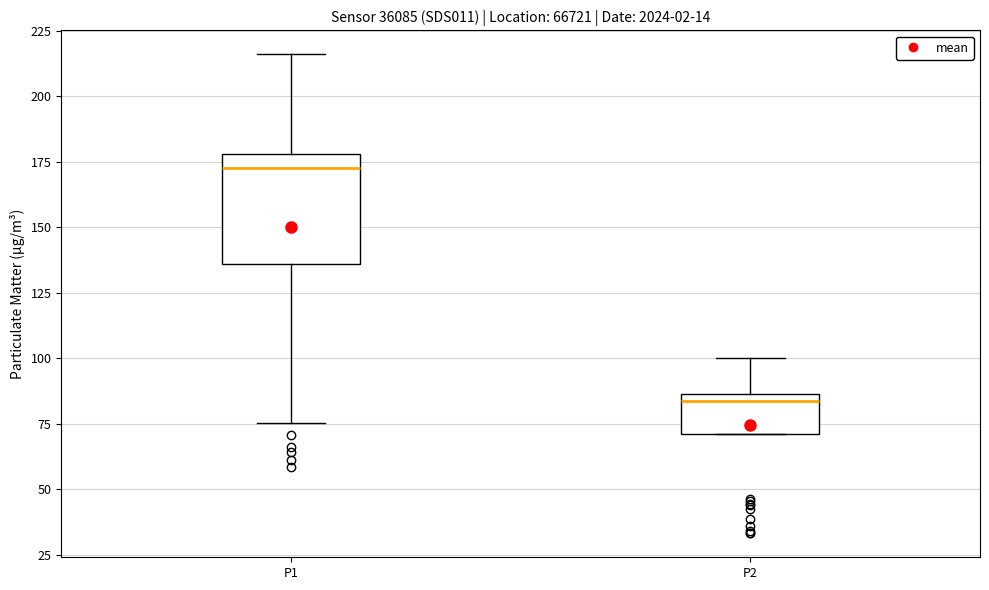

Which box's median line is the lowest?

P2